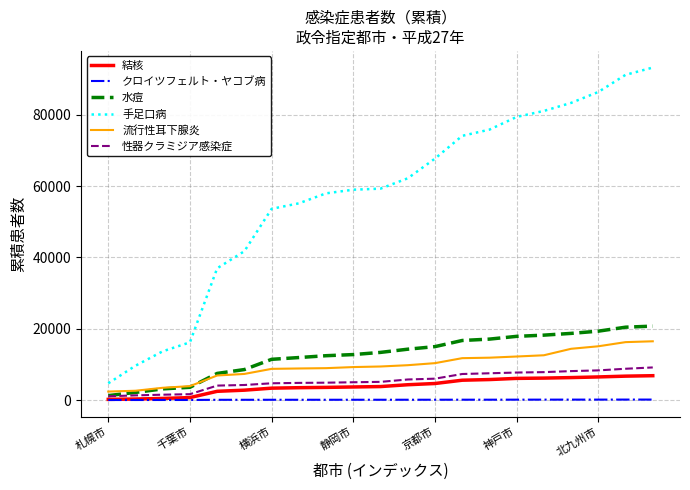

Which series has the largest total across all categories?

手足口病